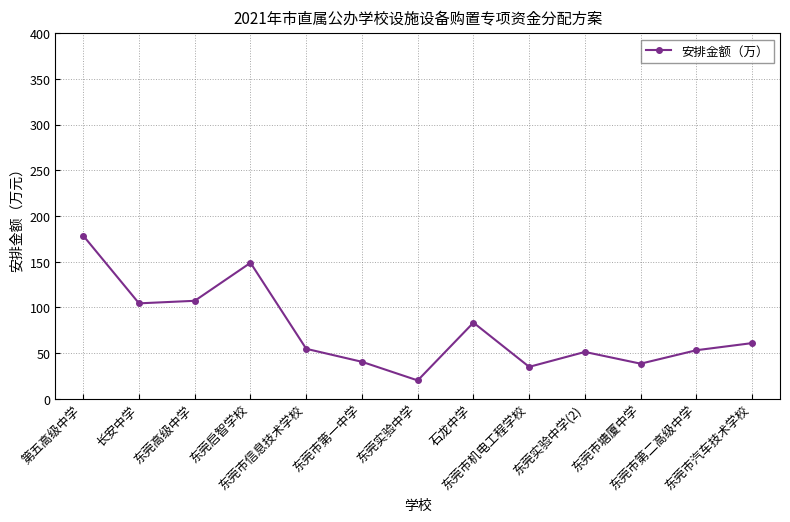

What is the sum of all values?

976.9